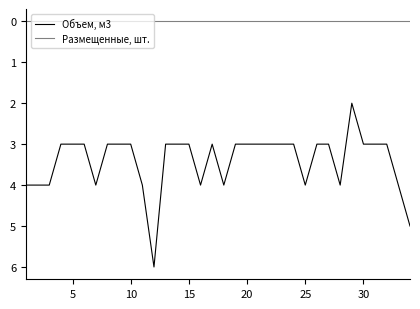

Which series has the largest total across all categories?

Объем, м3